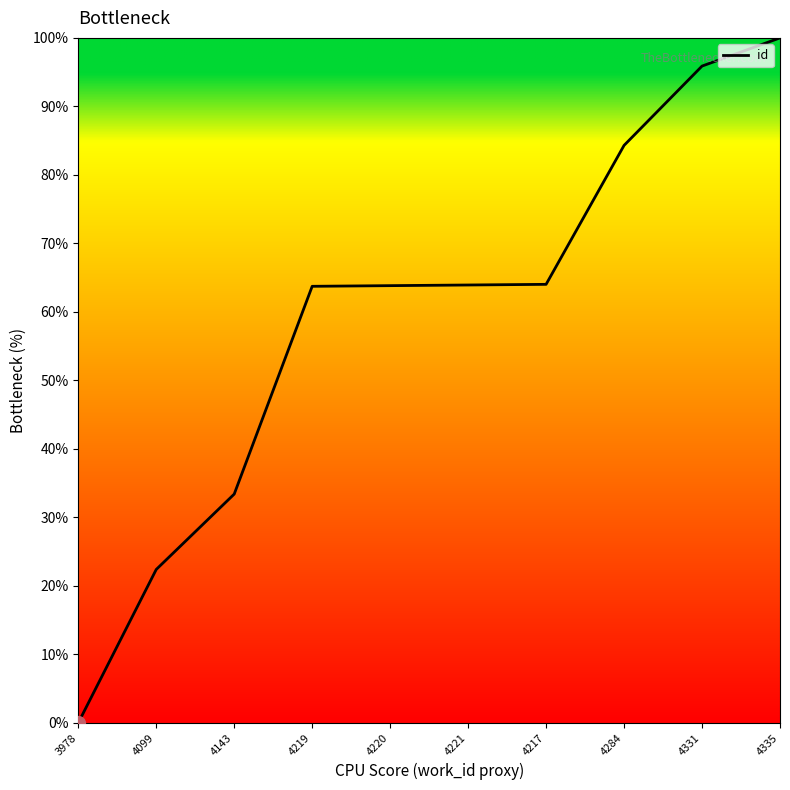

What is the sum of the values at 4221 and 4099?

86.3